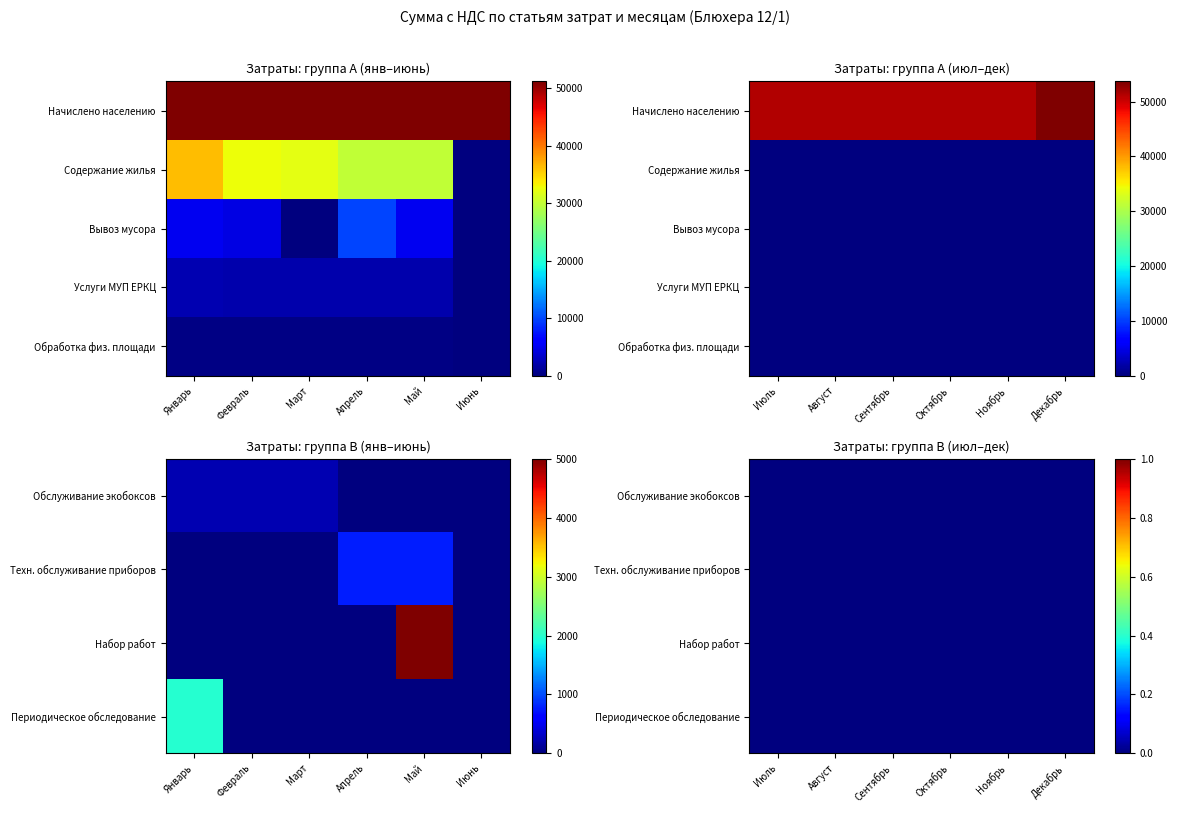

Is the value of Техн. обслуживание приборов at Октябрь greater than the value of Услуги МУП ЕРКЦ at Февраль?

No